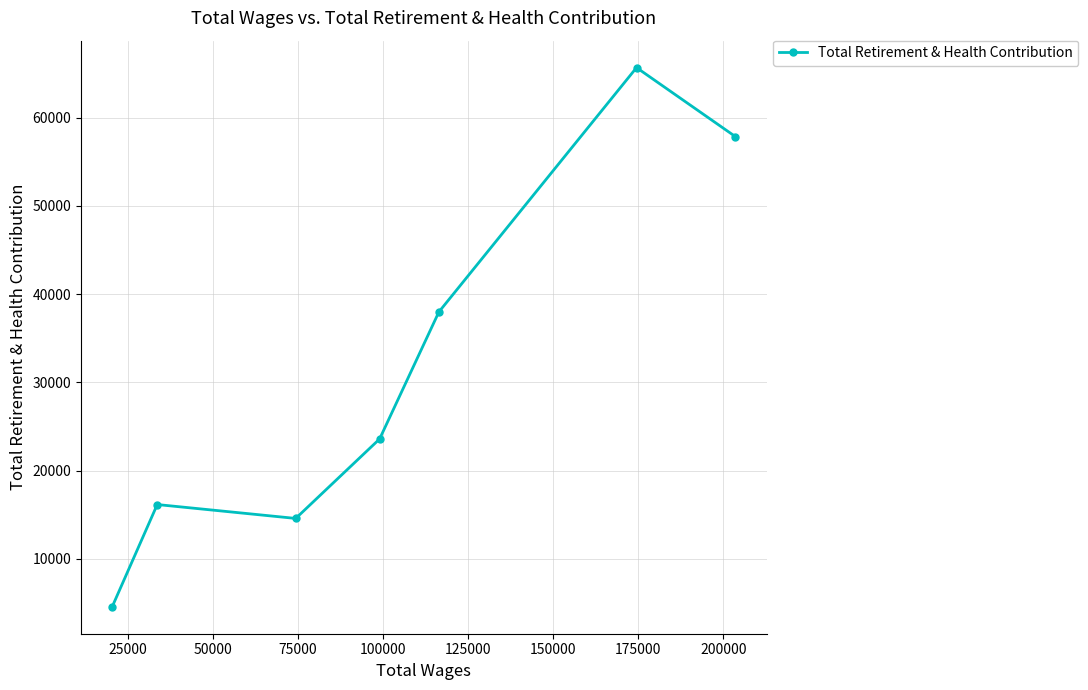

What is the value of the 2nd point from the left?

16167